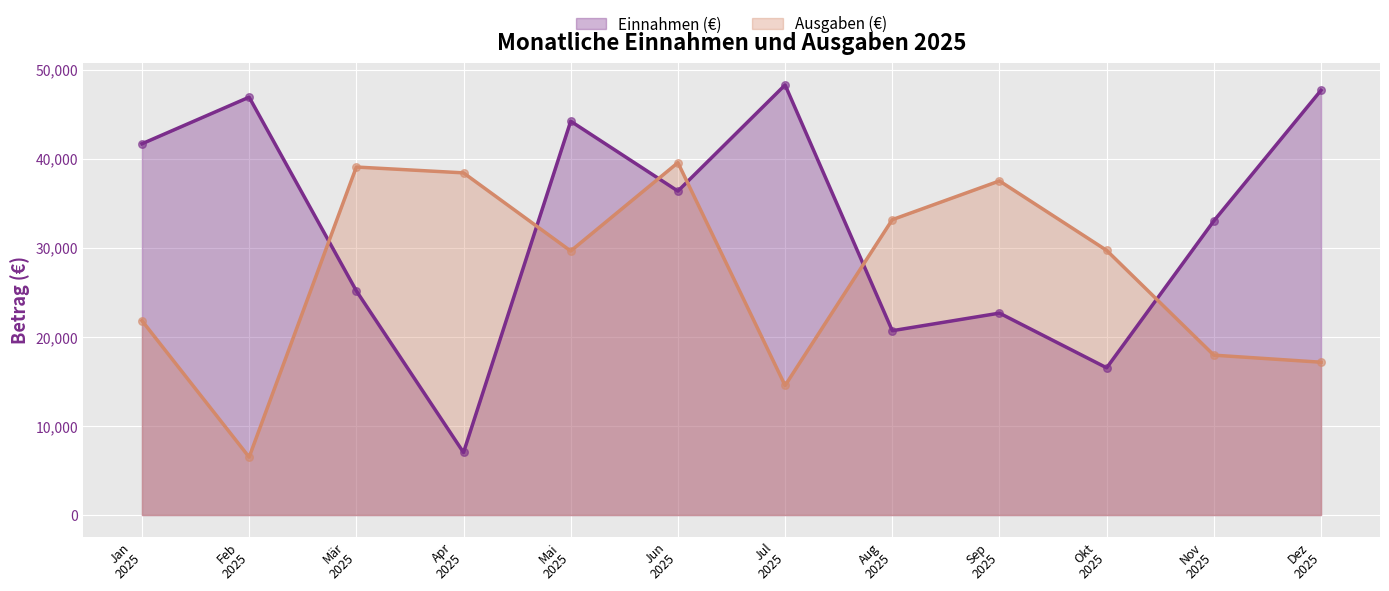

Which series has the largest total across all categories?

Einnahmen (€)